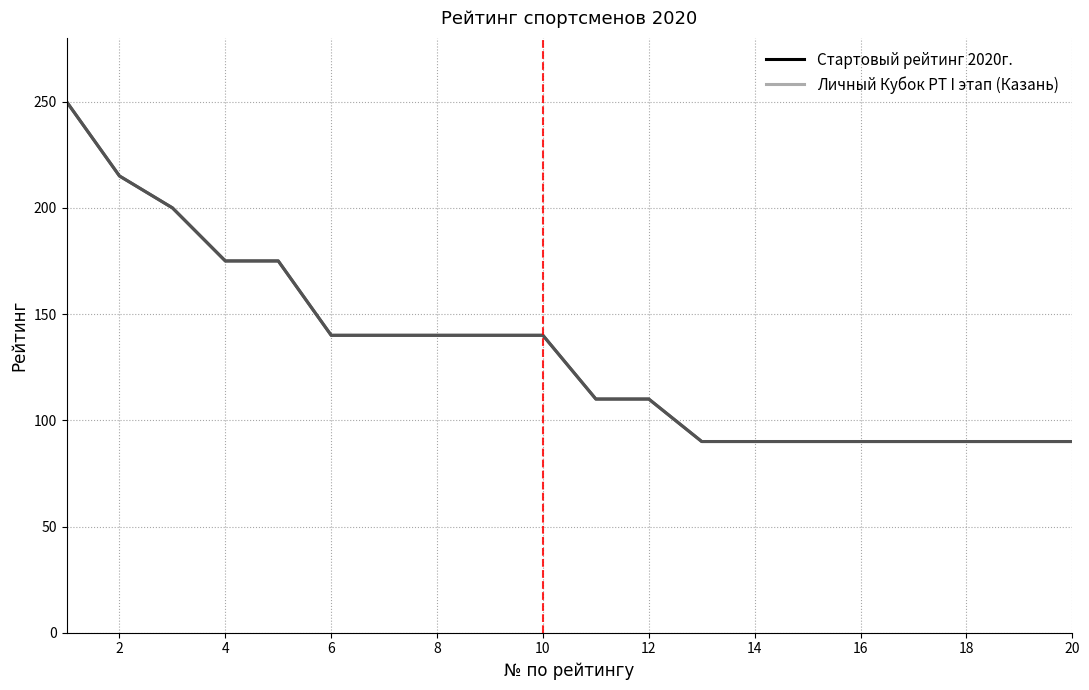

What is the maximum value for Личный Кубок РТ I этап (Казань)?

250